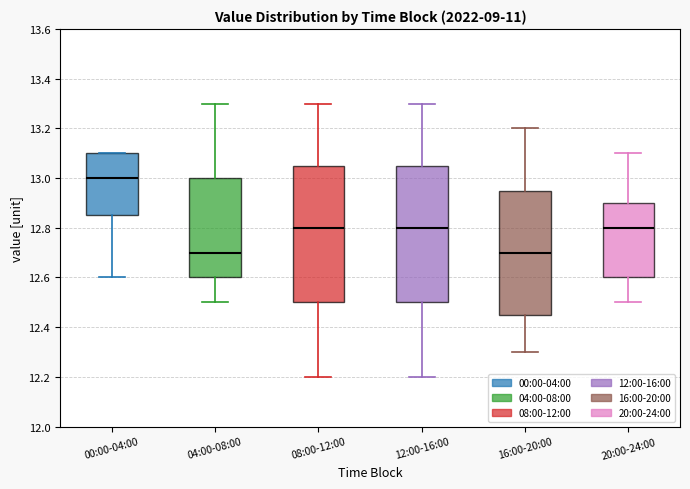

Where is the upper edge of the box for 16:00-20:00 on the y-axis? The values are not printed on the chart, so give them approximately, as read against the axis.

12.96